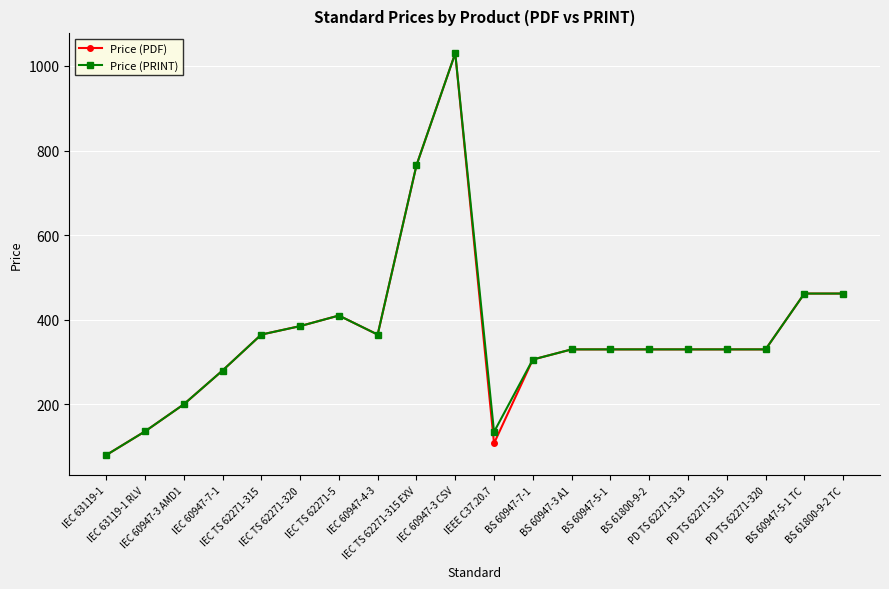

Count the number of categories in the chart.

20